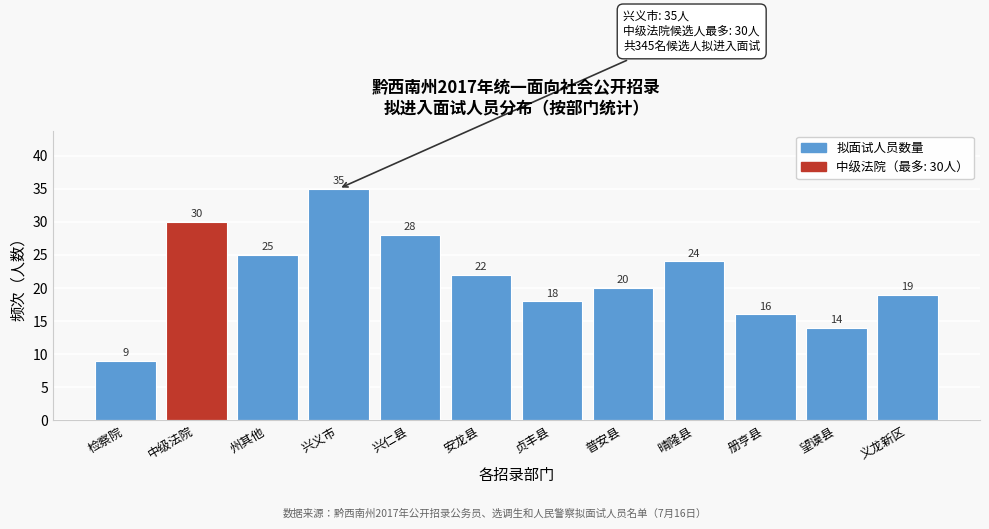

Reading left to right, list all the values displayed in this chart.

9	30	25	35	28	22	18	20	24	16	14	19